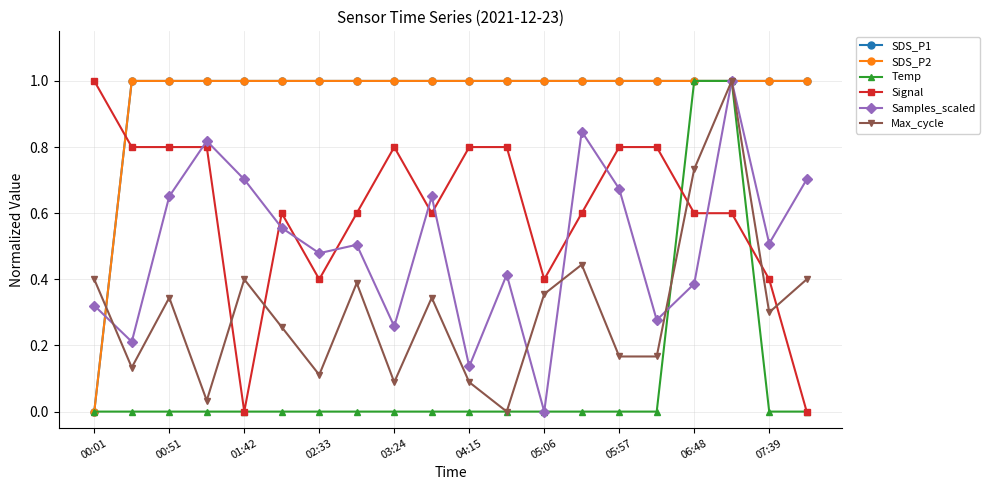

Count the Temp values in the range 0 to 1.

20